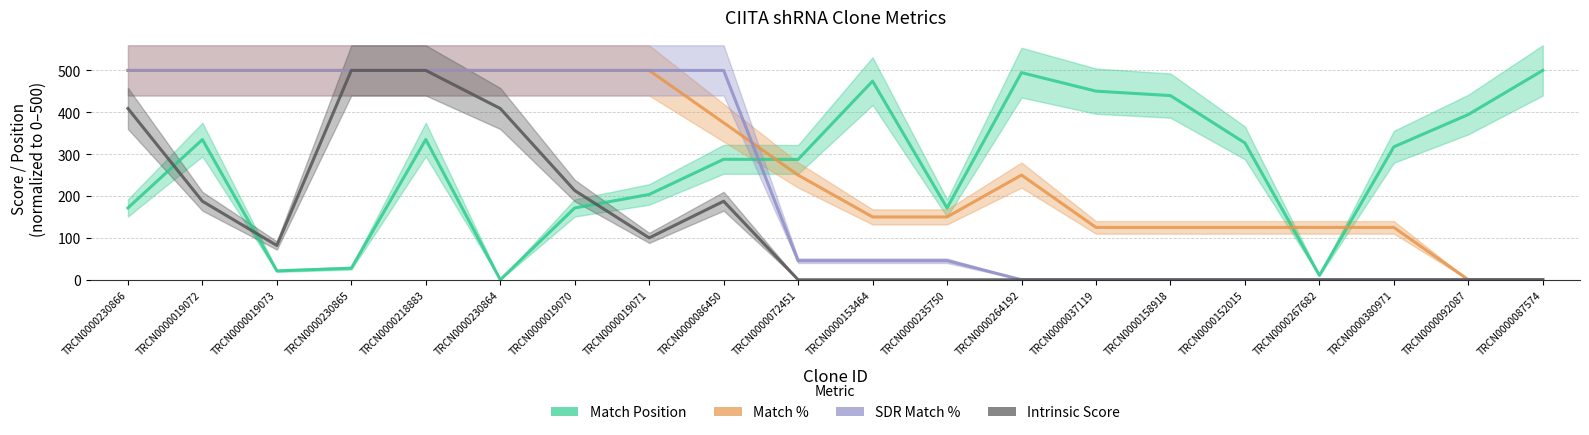

At TRCN0000019072, list the series in order from smallest to largest.

Intrinsic Score, Match Position, Match %, SDR Match %